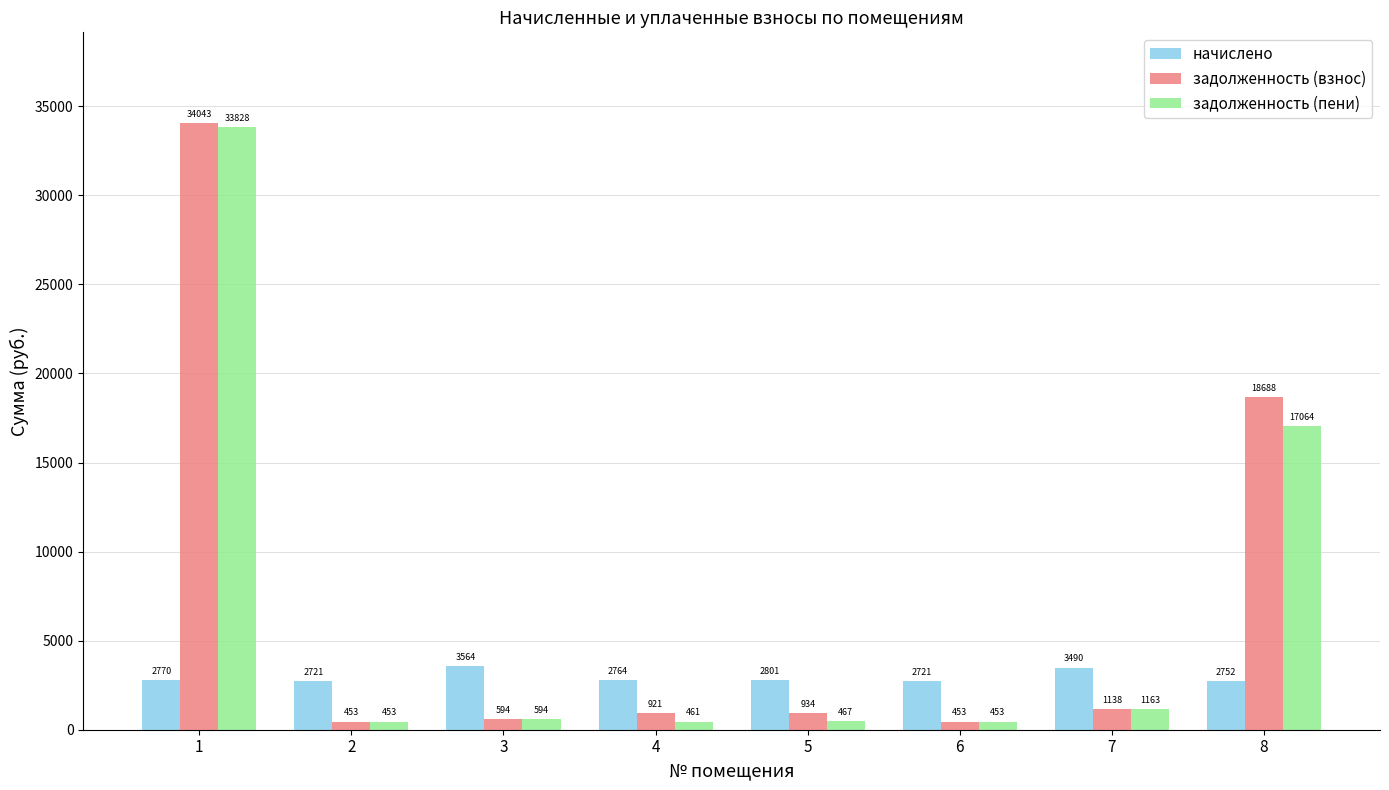

Which series has the widest spread of values?

задолженность (взнос)